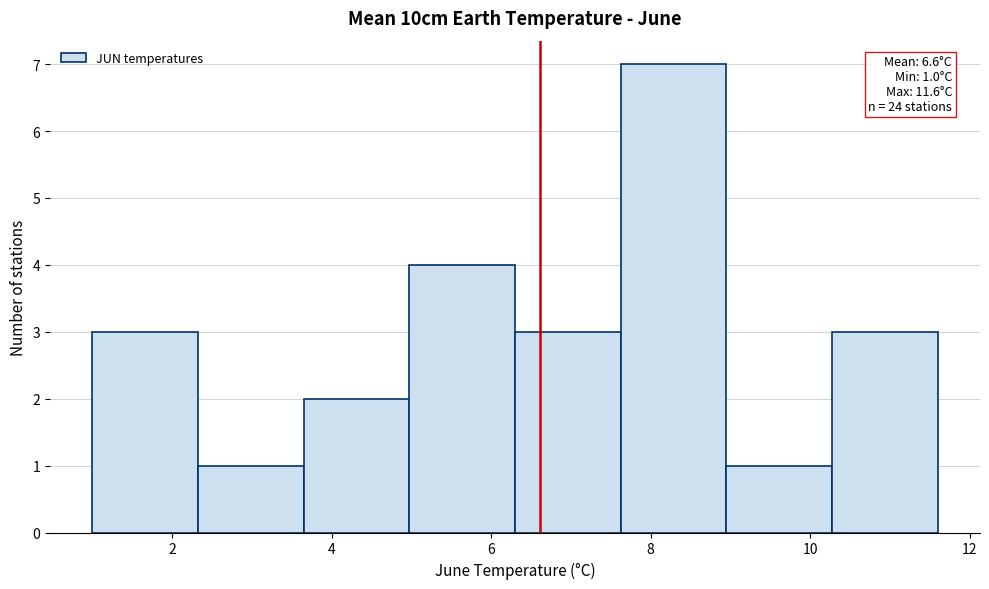

Which range on the x-axis has the tallest bar?

7.6 to 9.0